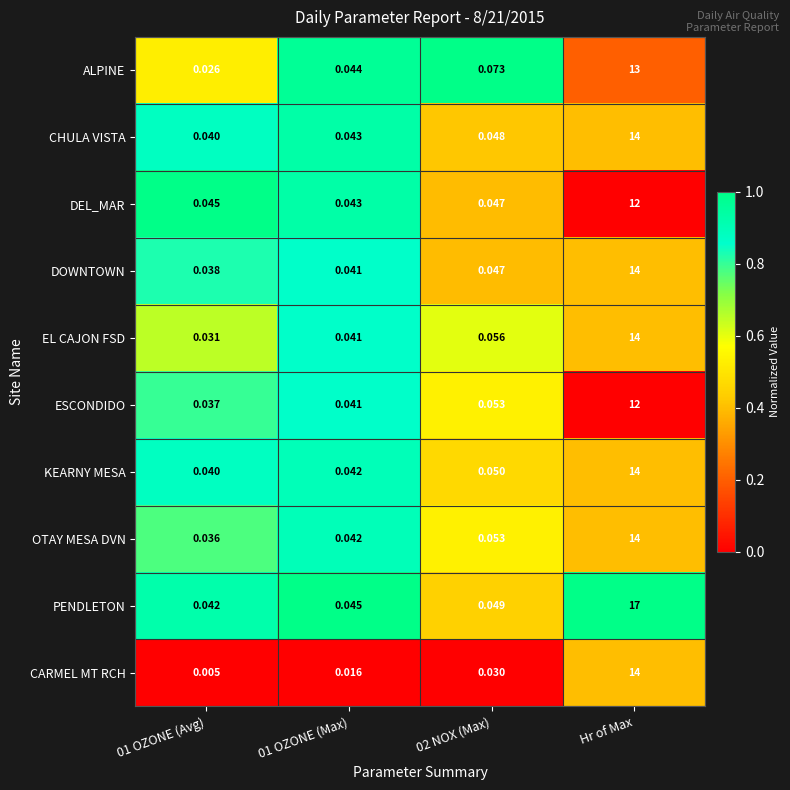

At which category does the chart reach its peak across all series?

Hr of Max